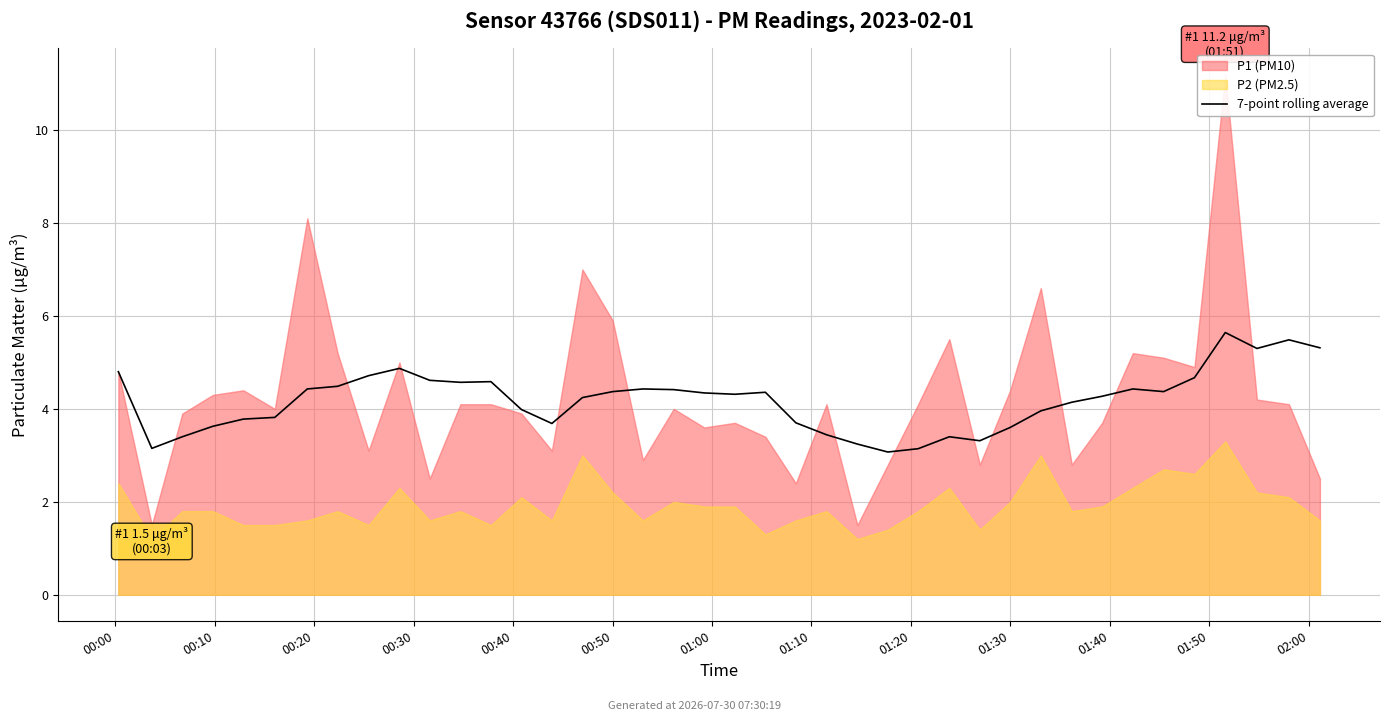

What position from the left is 21?

22